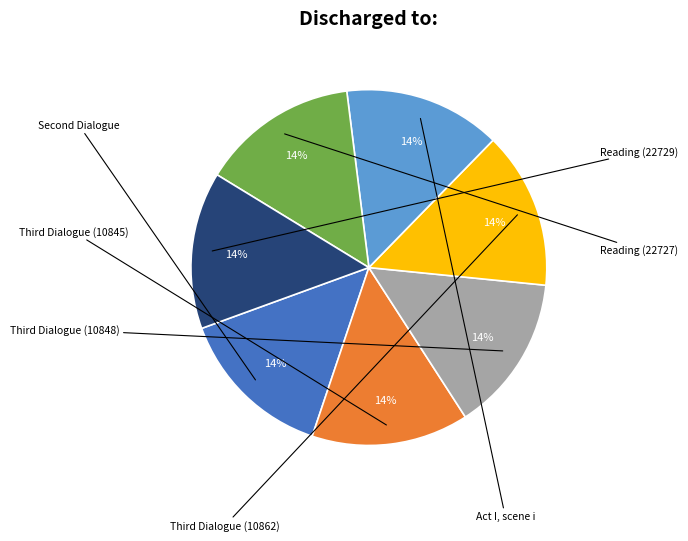

To the nearest percent, what is the average slice percentage?

14%